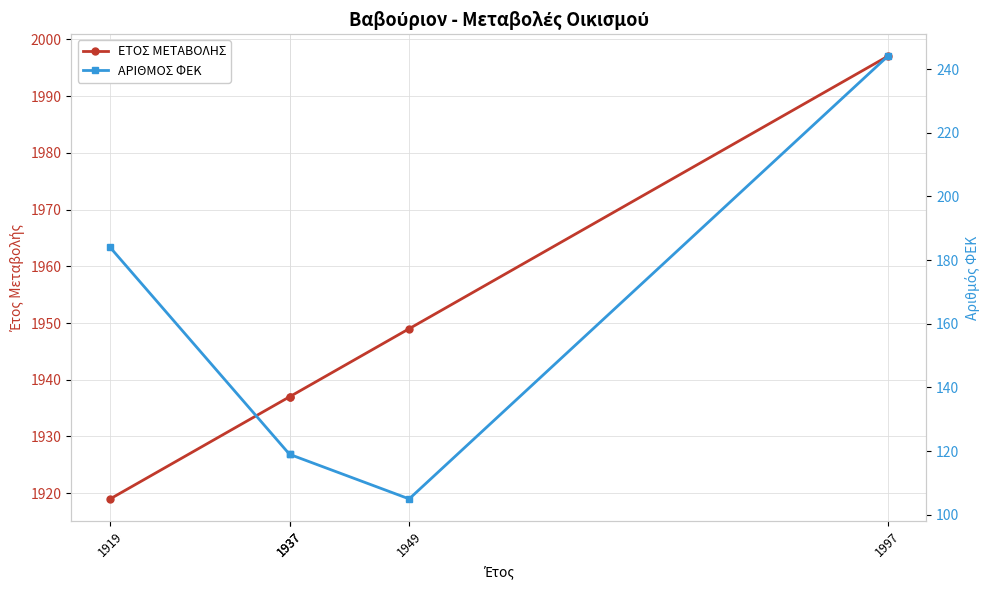

Reading left to right, extract all data points from this chart.

ΕΤΟΣ ΜΕΤΑΒΟΛΗΣ: 1919	1937	1937	1949	1997
ΑΡΙΘΜΟΣ ΦΕΚ: 184	119	119	105	244